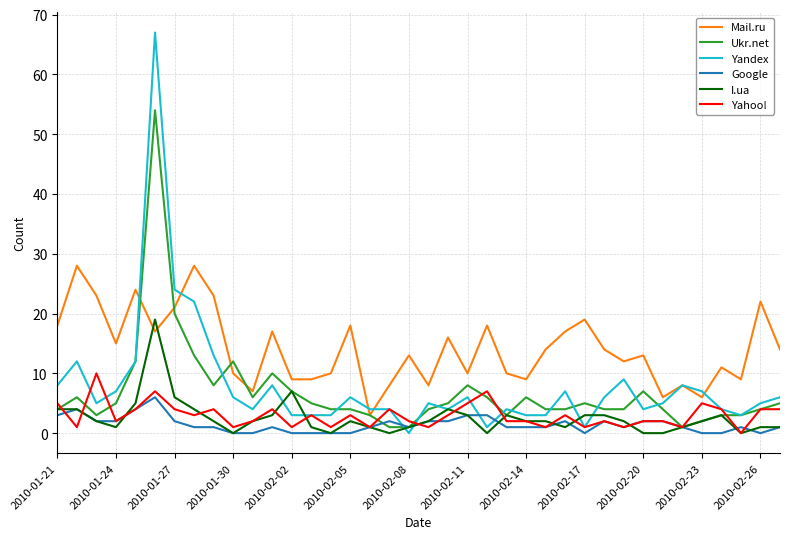

What is the difference between the maximum and minimum values in the Yahoo! series?

10